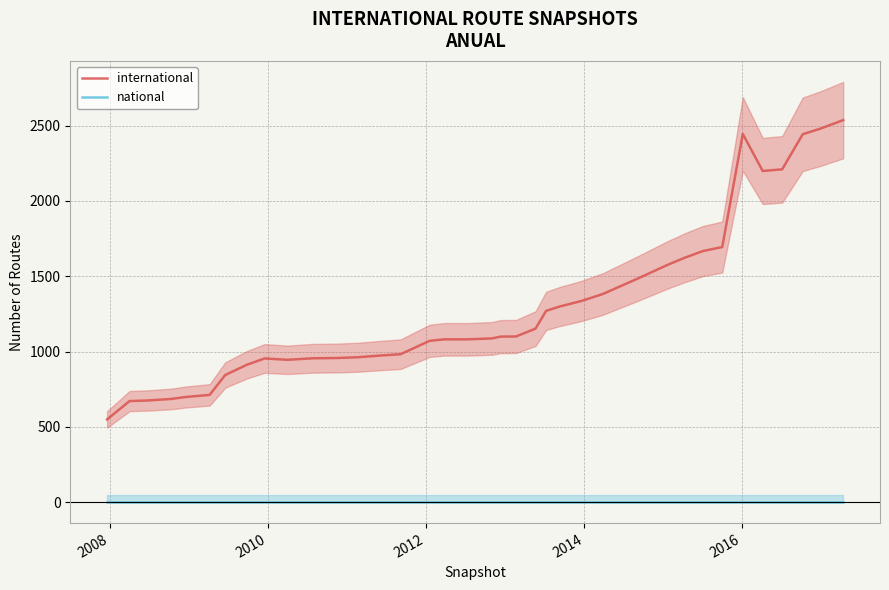

True or false: international and national intersect in this chart.

False